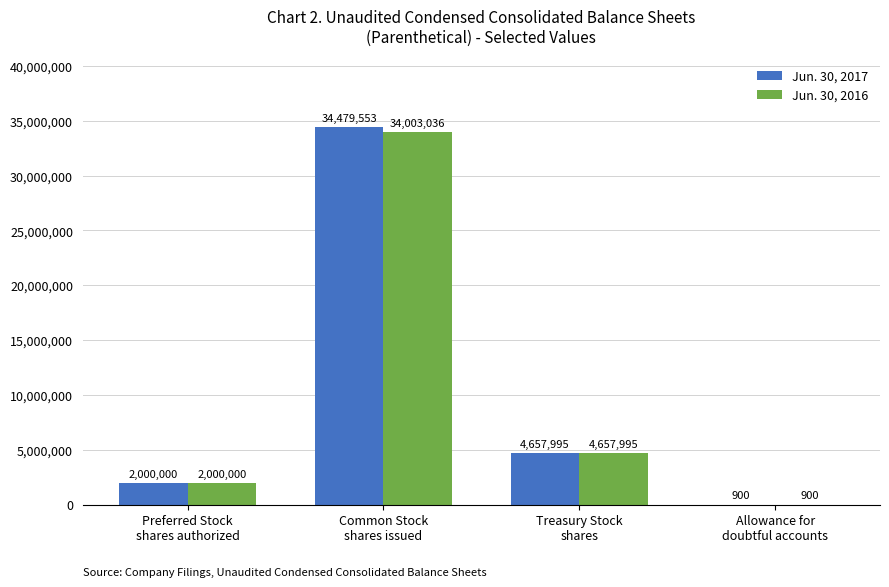

Which series has the largest total across all categories?

Jun. 30, 2017